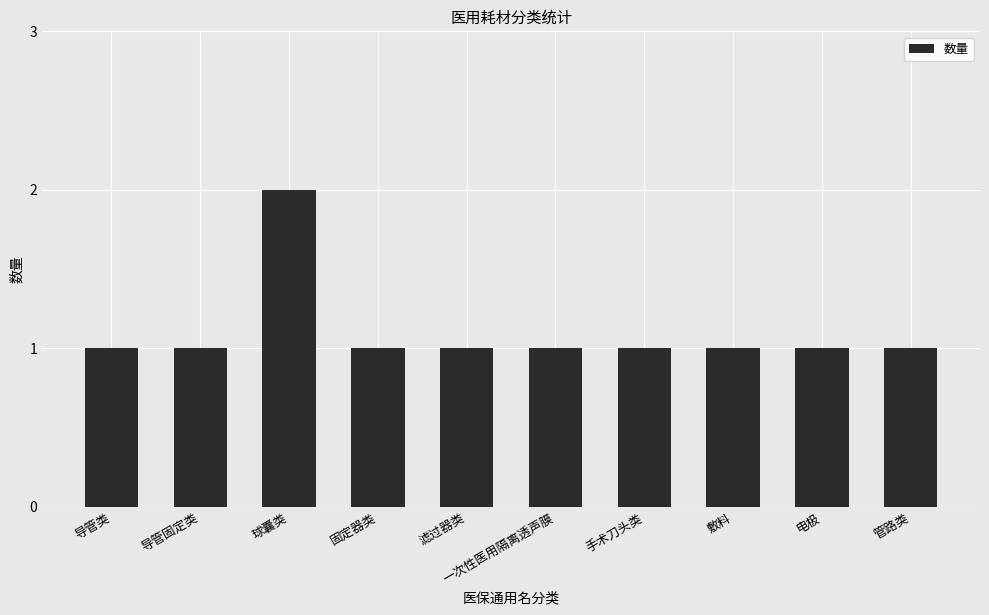

What is the sum of all values?

11